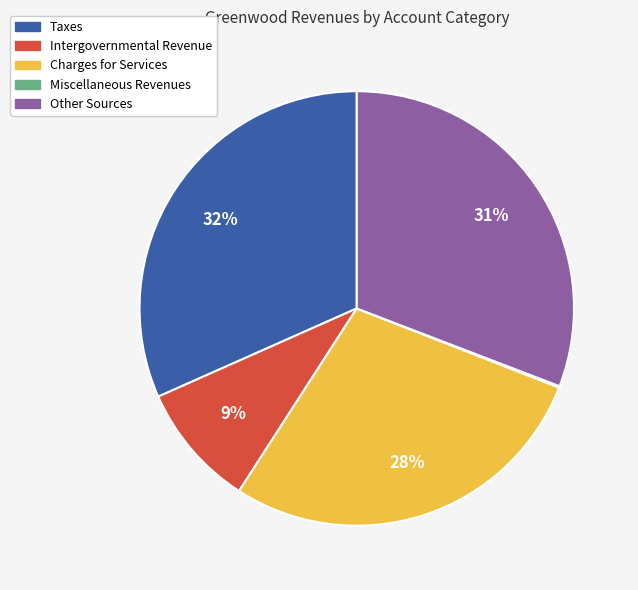

To the nearest percent, what is the average slice percentage?

20%